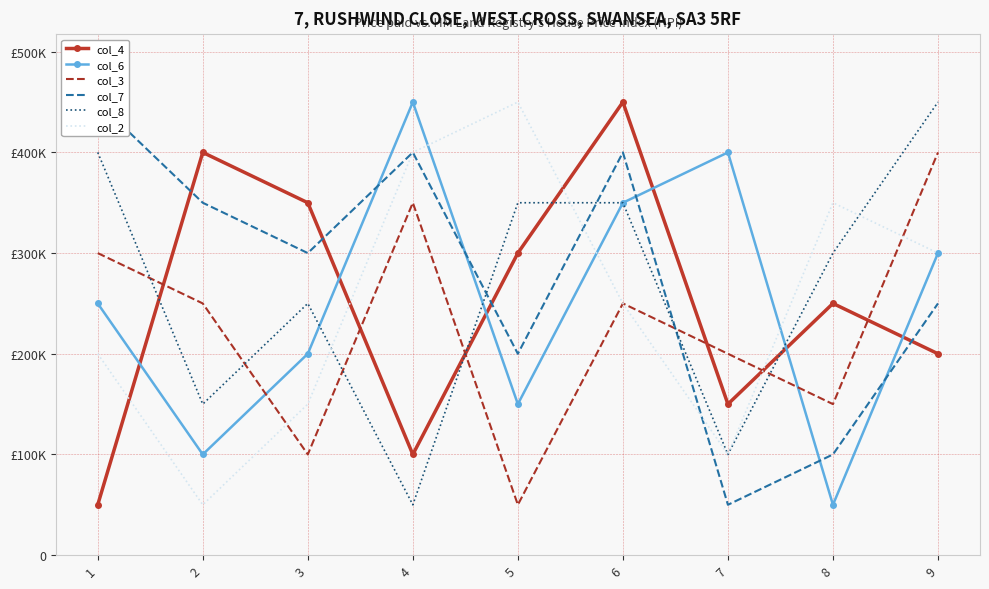

What are all the series names shown in the legend?

col_4, col_6, col_3, col_7, col_8, col_2